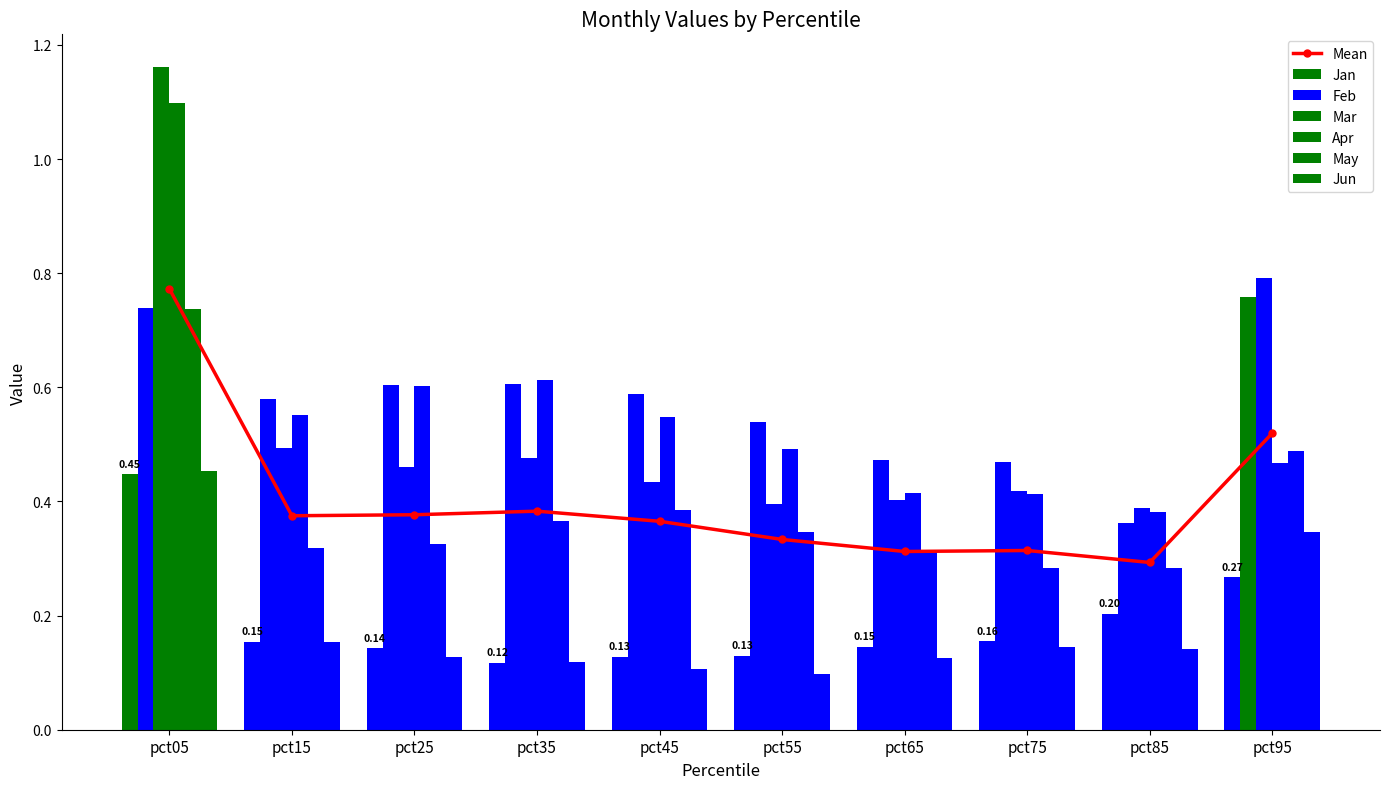

Rank the series at pct05 from highest to lowest value.

Mar, Apr, Feb, May, Jun, Jan